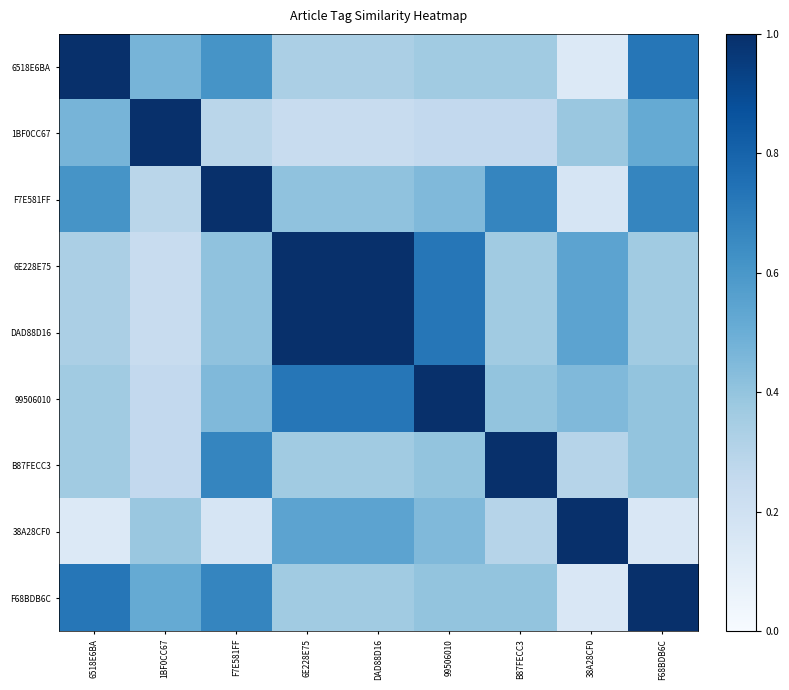

The 1BF0CC67 series shows 1.0 at 1BF0CC67. True or false?

True